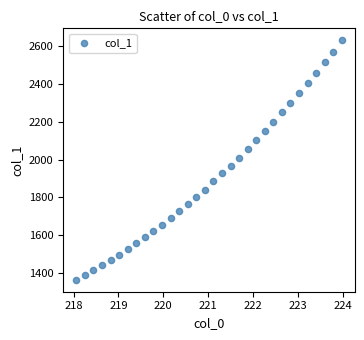

What is the range of X values (max minus min)?

5.9